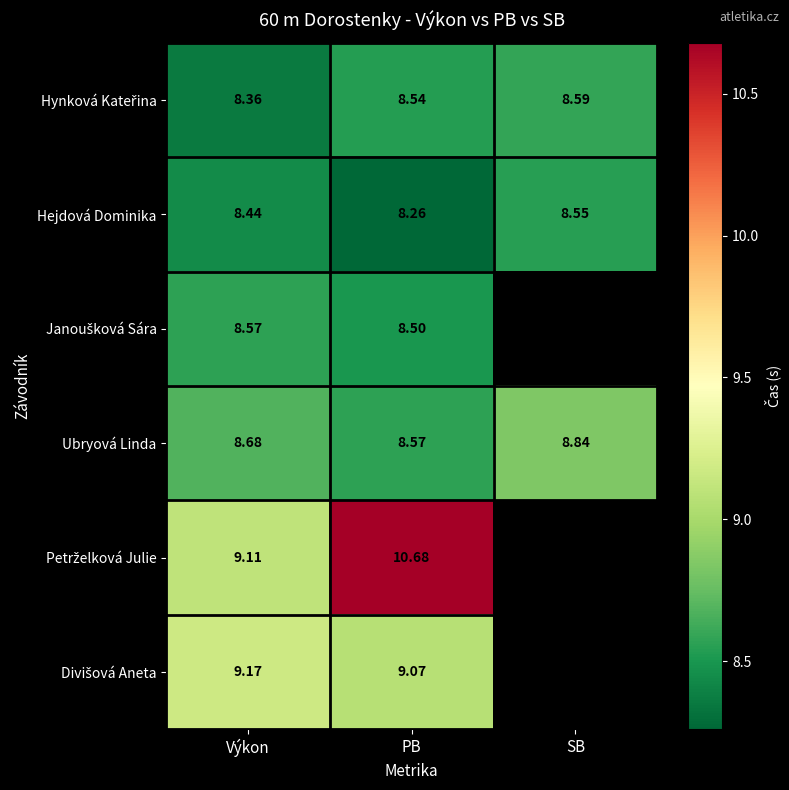

Which category has the highest value in the Janoušková Sára series?

Výkon